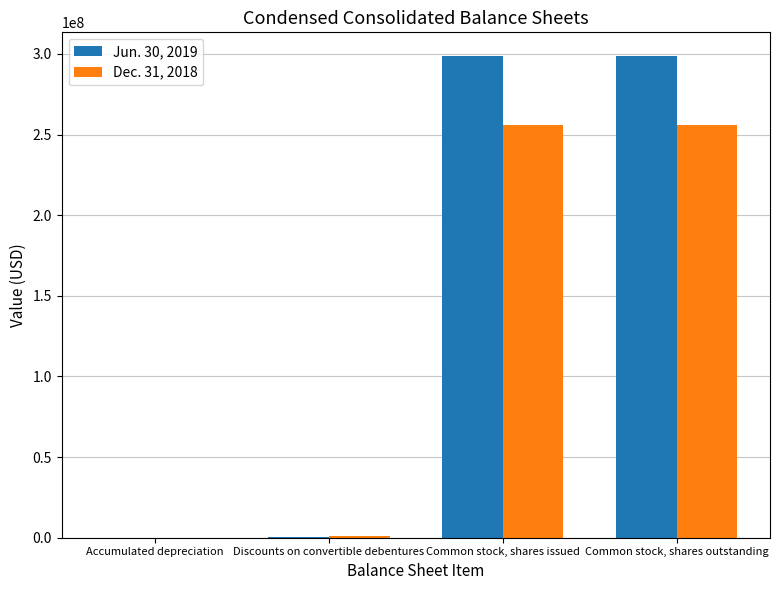

Is the value of Dec. 31, 2018 at Common stock, shares issued greater than the value of Jun. 30, 2019 at Discounts on convertible debentures?

Yes